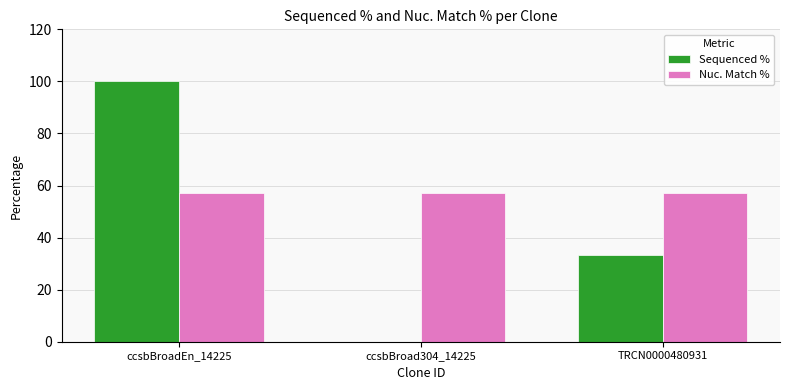

What is the sum of all Sequenced % values?

133.3